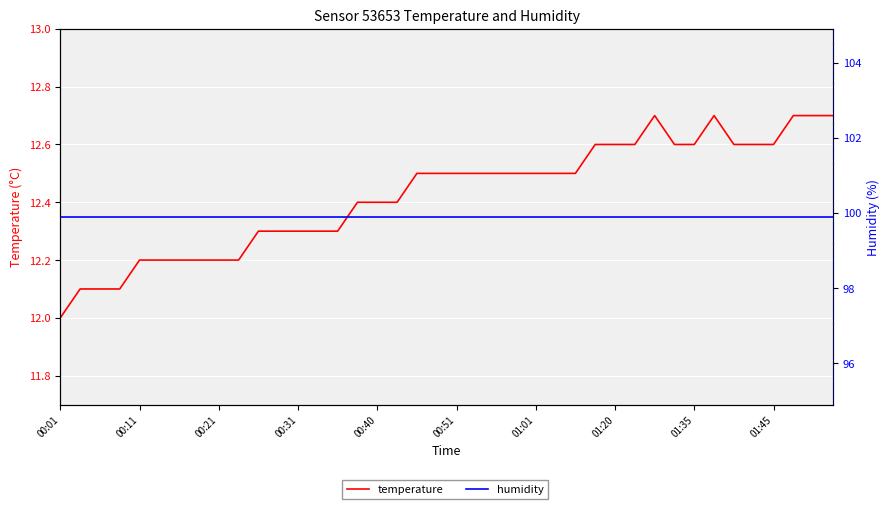

Which series has the widest spread of values?

temperature